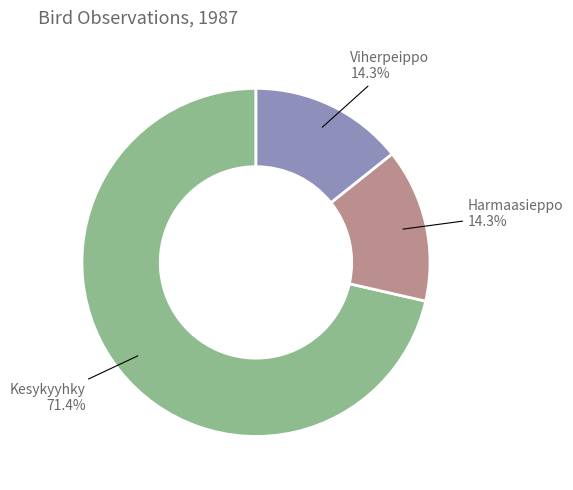

Is there a majority slice in this chart?

Yes